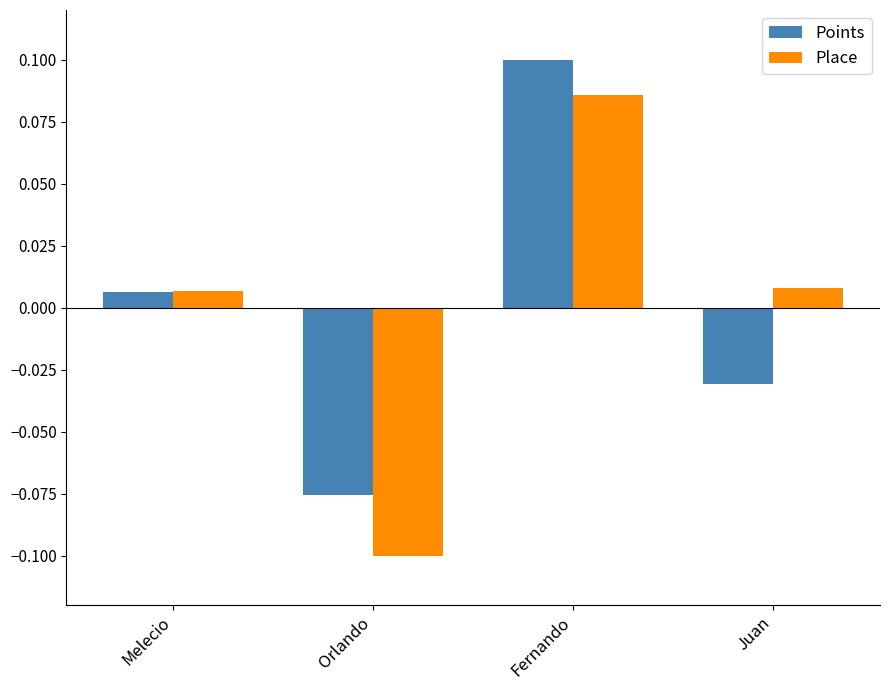

Where is Points nearest to the value 0?

Melecio